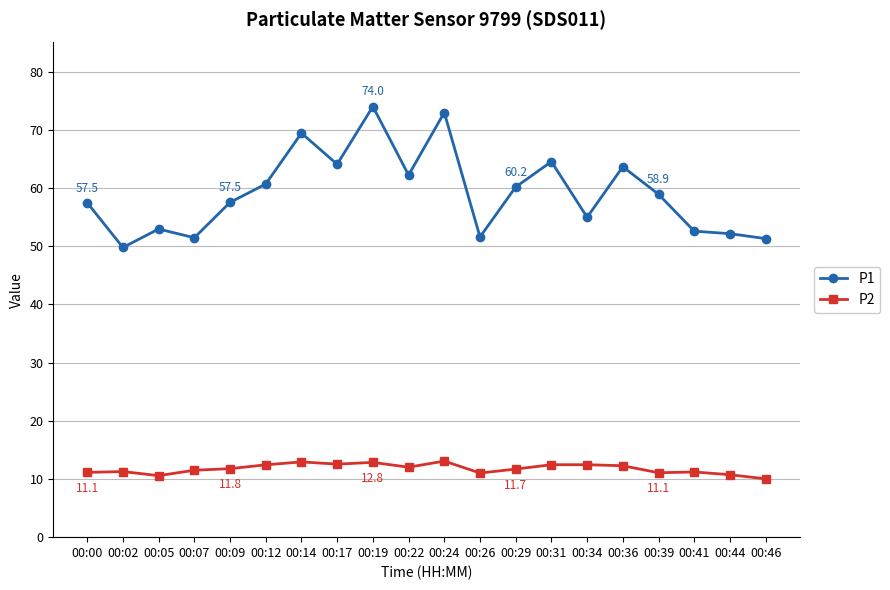

What is the maximum value shown in the chart?

74.0